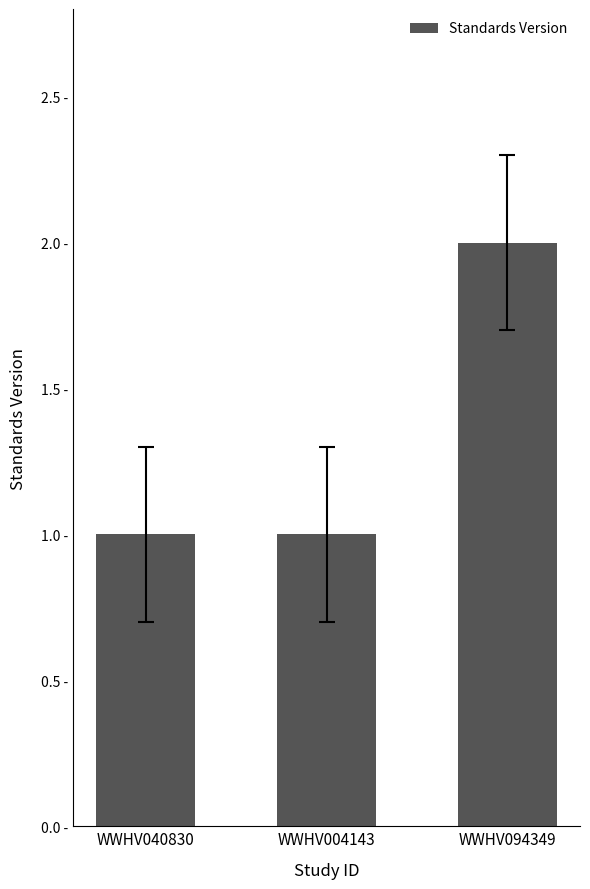

Does the chart contain any negative values?

No